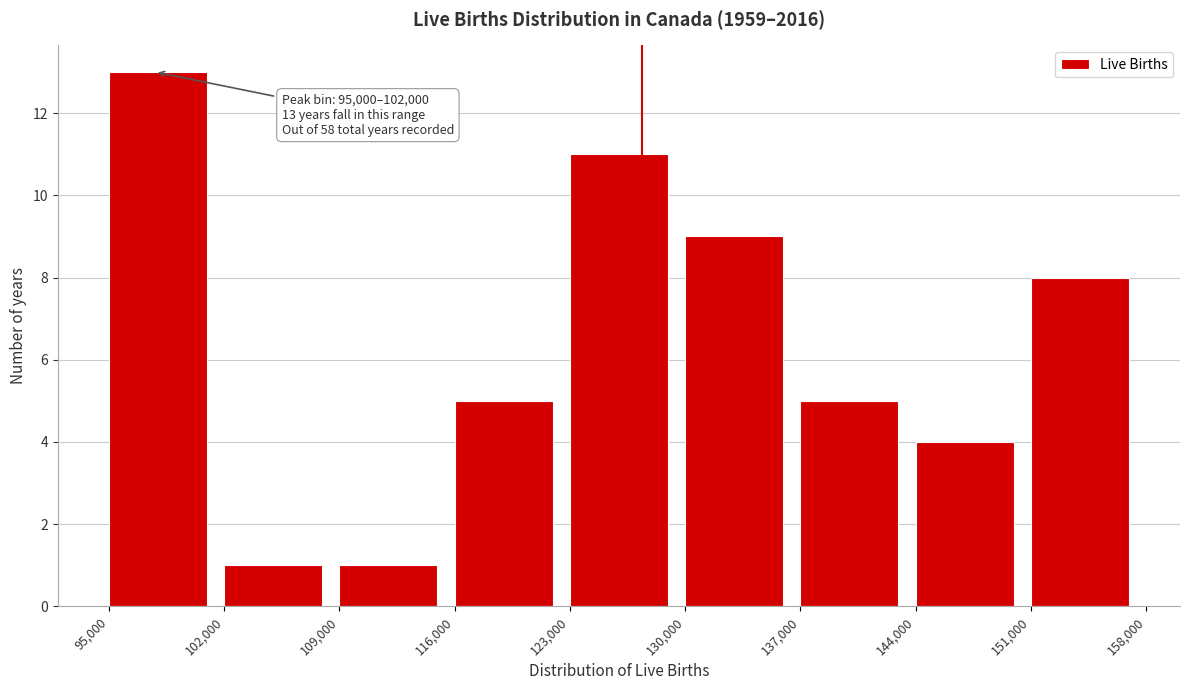

Which range on the x-axis has the tallest bar?

95,000 to 102,000